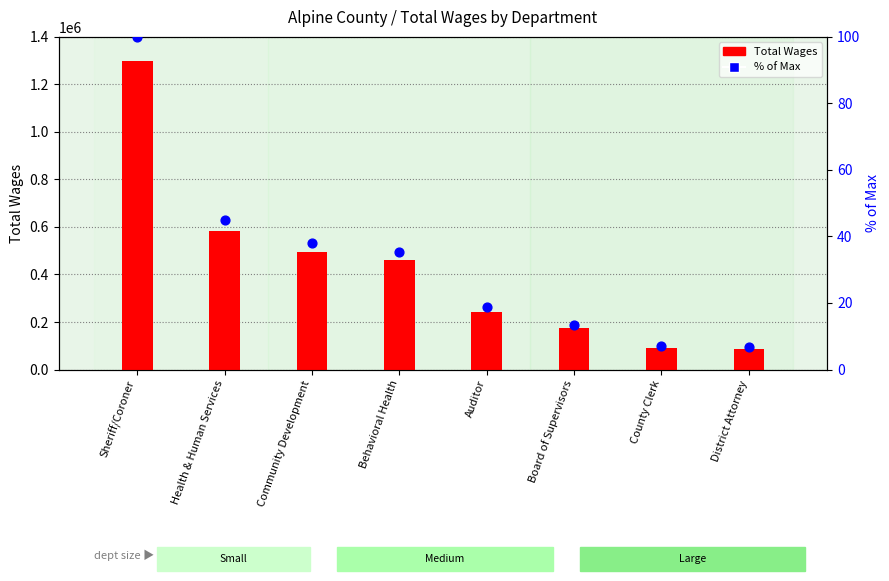

Which series reaches the maximum Y coordinate?

Total Wages